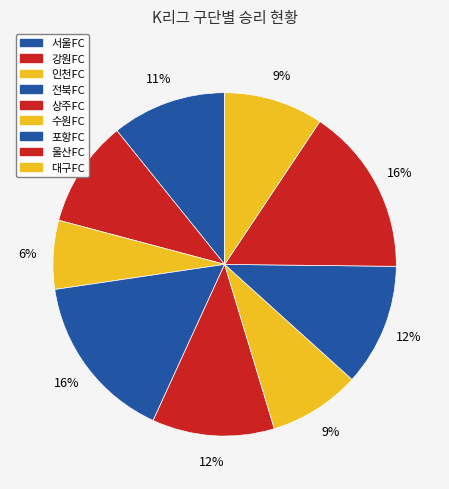

Rank the categories by value from lowest to highest.

인천FC, 수원FC, 대구FC, 강원FC, 서울FC, 상주FC, 포항FC, 전북FC, 울산FC